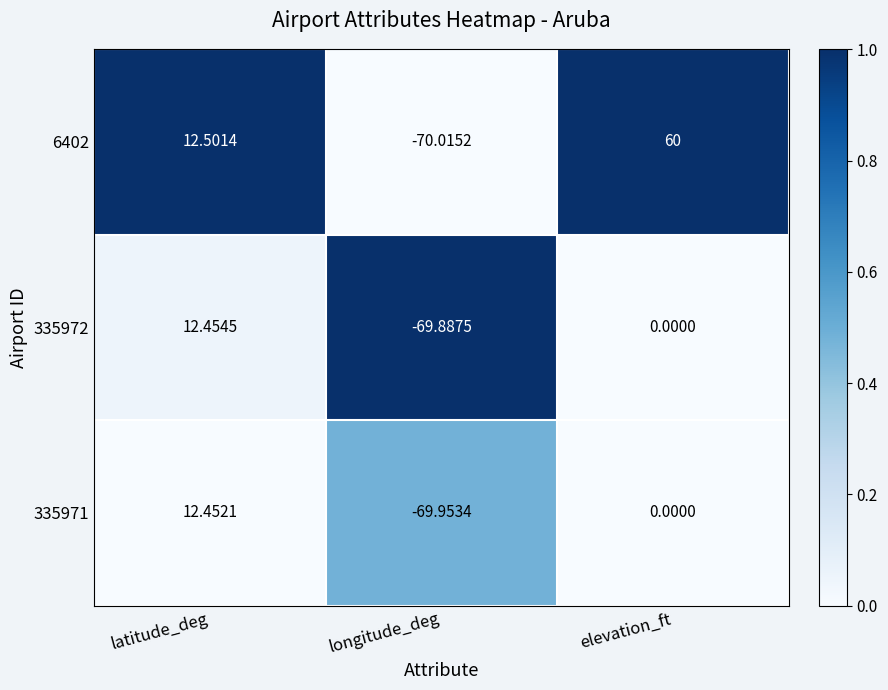

Where is 6402 nearest to the value -5?

latitude_deg